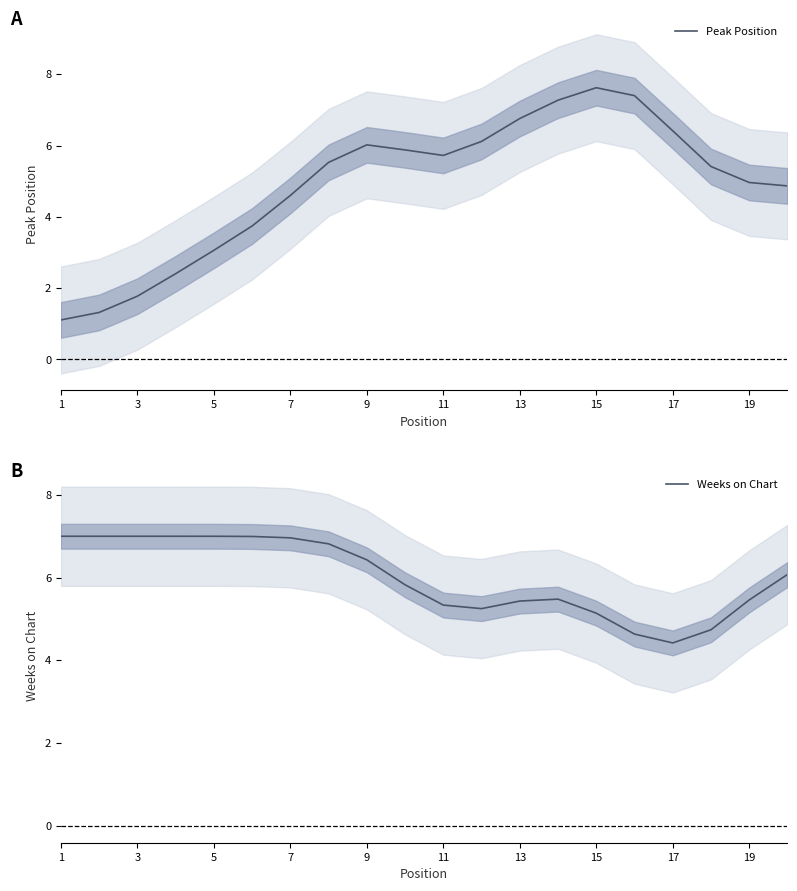

The Peak Position series shows 1.1 at 1. True or false?

True